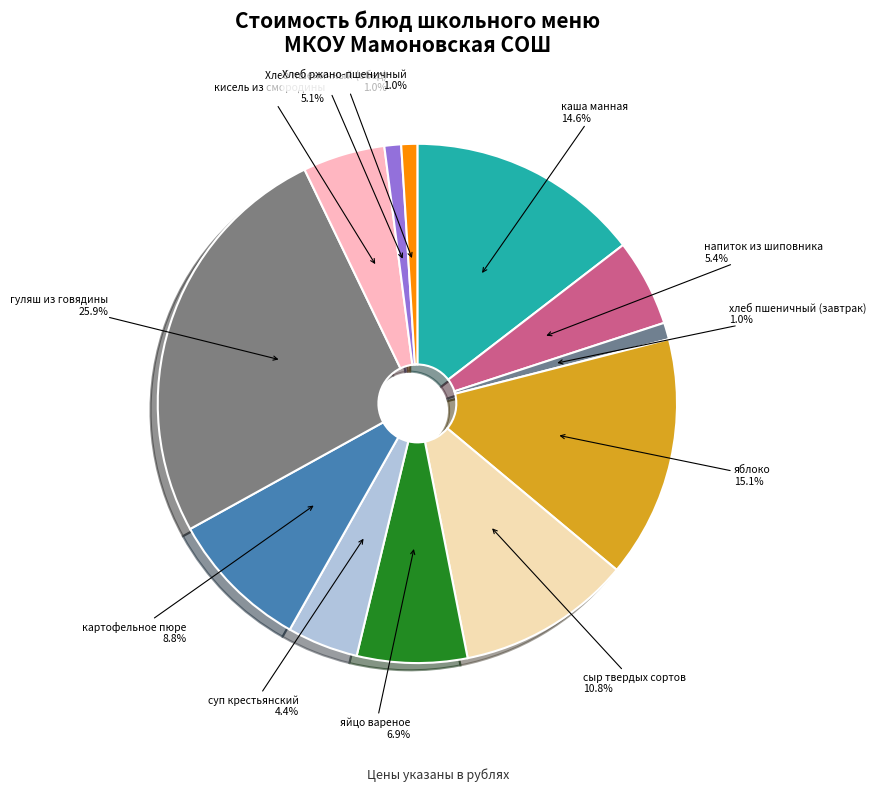

Which category has the biggest portion of the pie?

гуляш из говядины